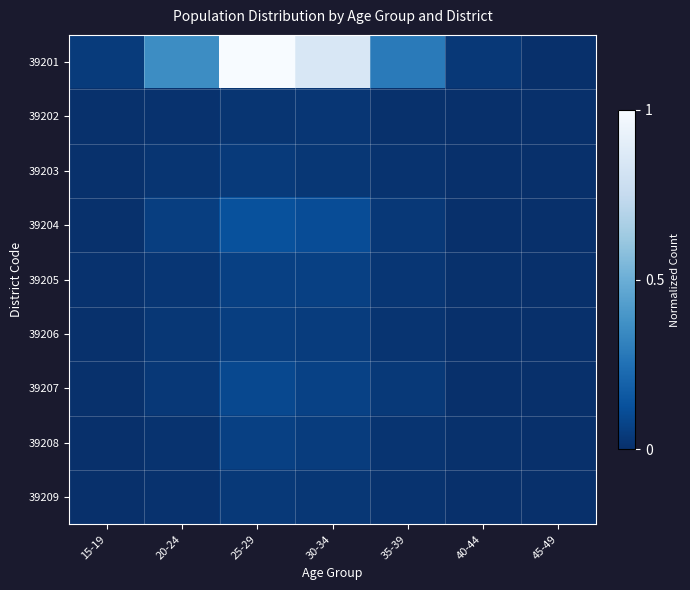

Which series has the largest total across all categories?

39201